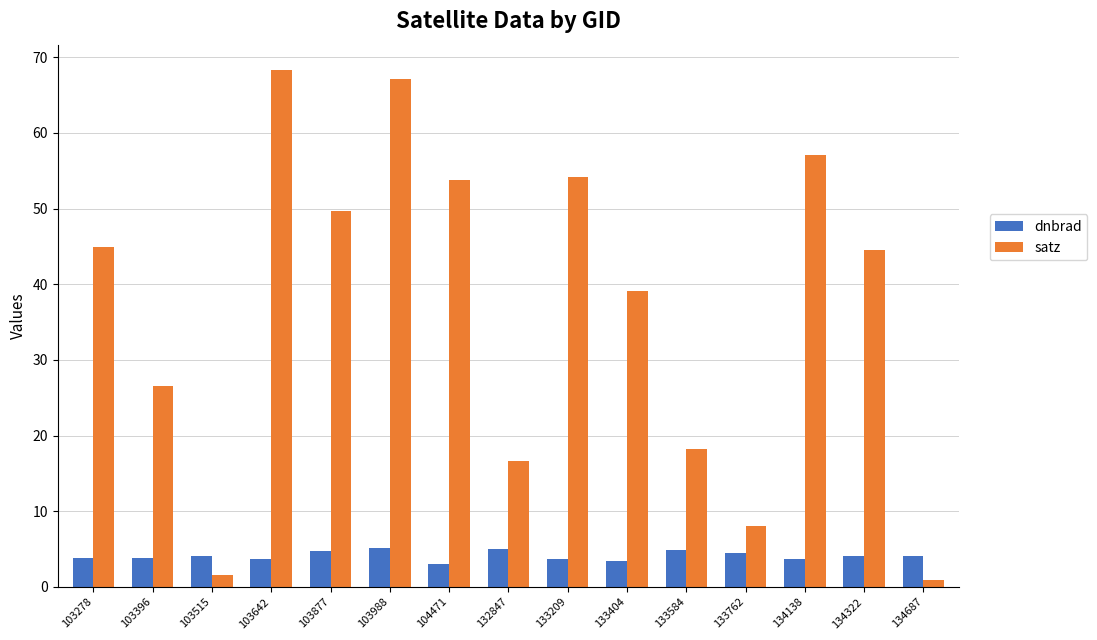

True or false: satz has a value of 57.1 at 134138.

True